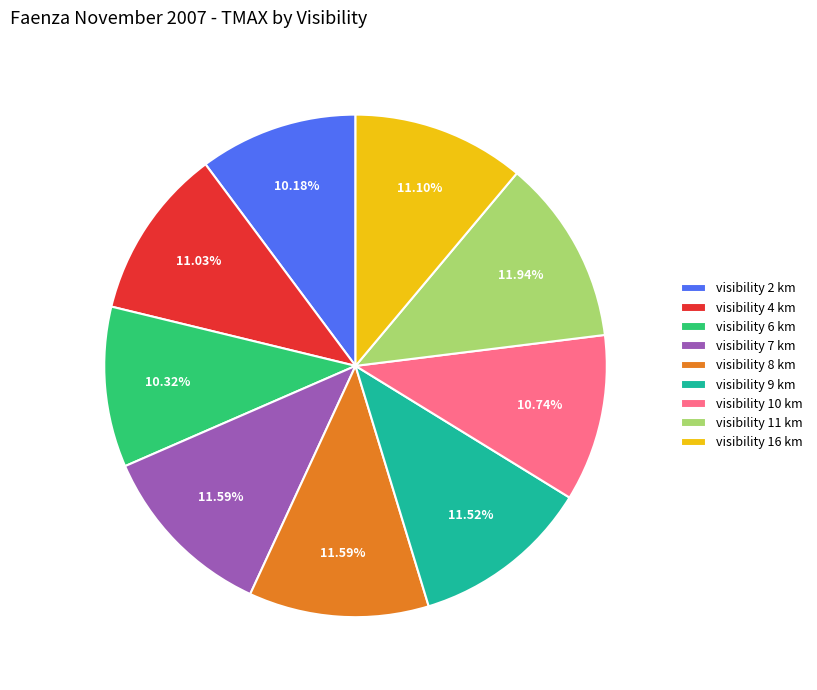

Is there any slice that represents more than half of the pie?

No